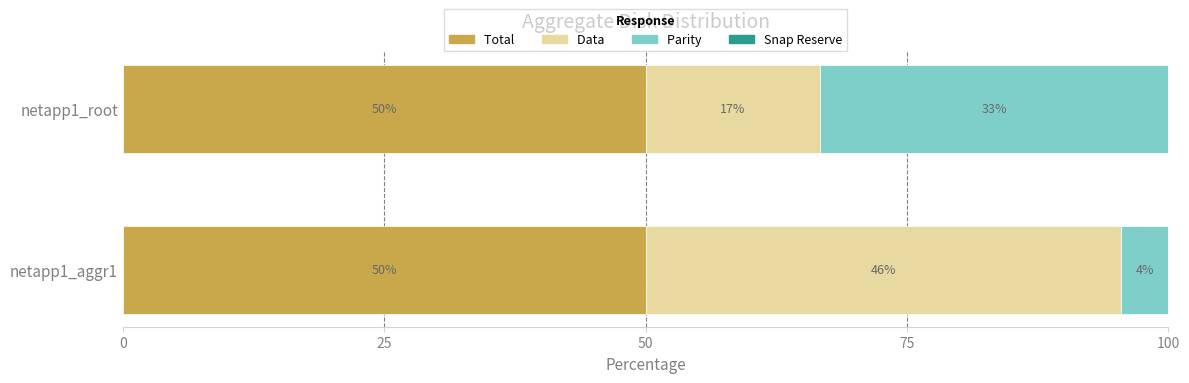

Is it true that Parity  equals 45.4 at netapp1_root?

False